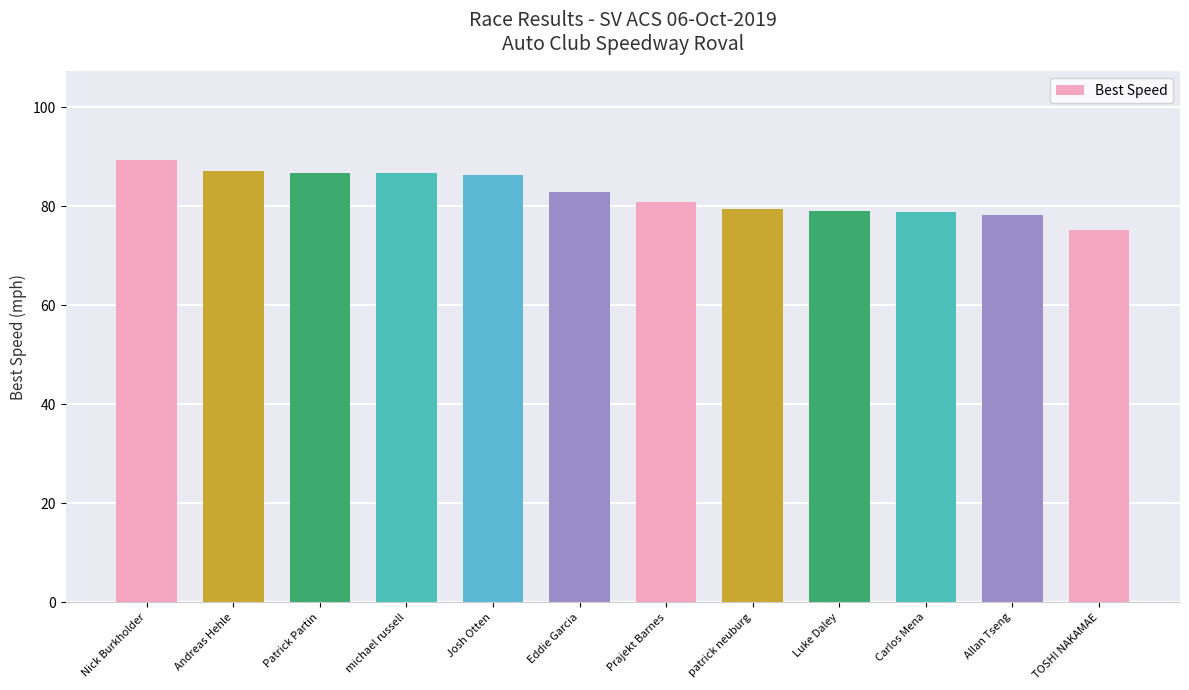

Is it true that the value at patrick neuburg is 79.5?

True